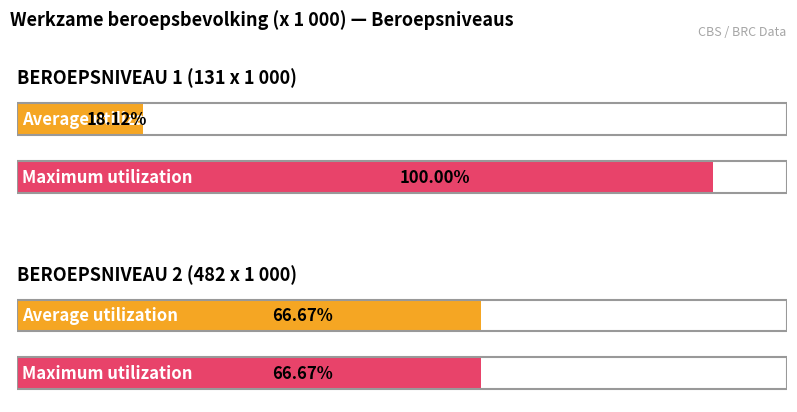

The value of Maximum utilization at BEROEPSNIVEAU 1 is 1055. True or false?

False